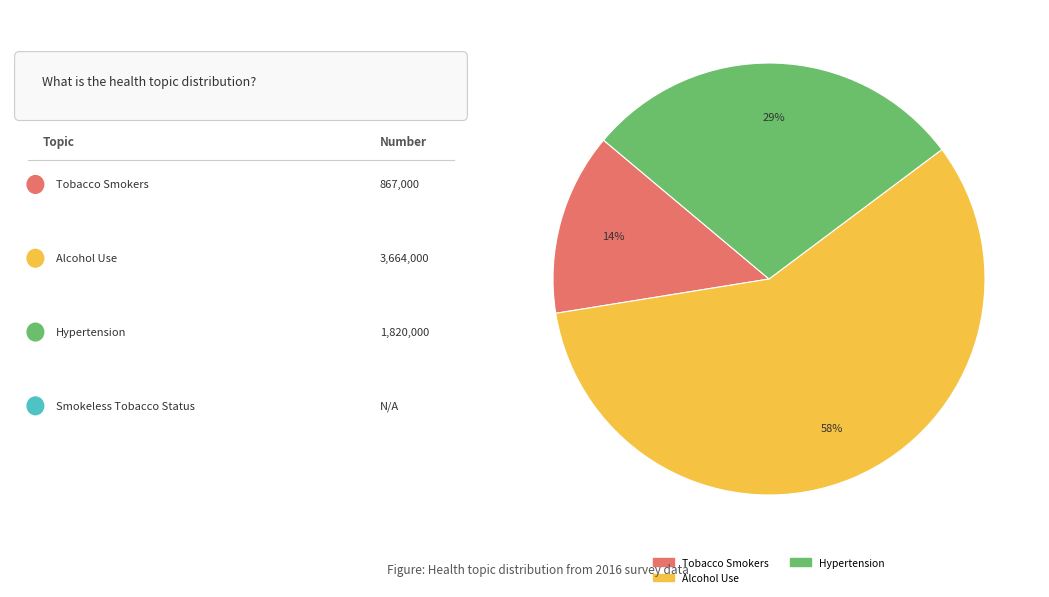

How many slices are in this pie chart?

3